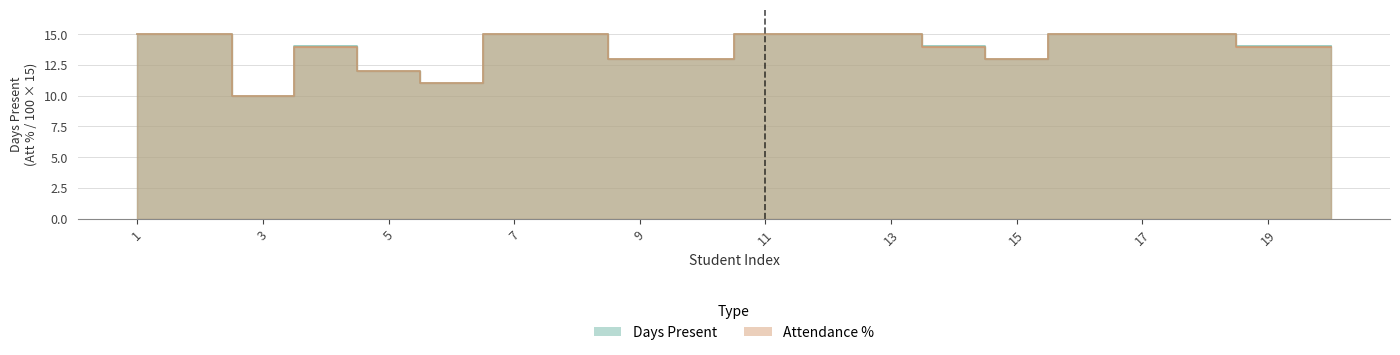

Which category has the highest value in the Days Present series?

1